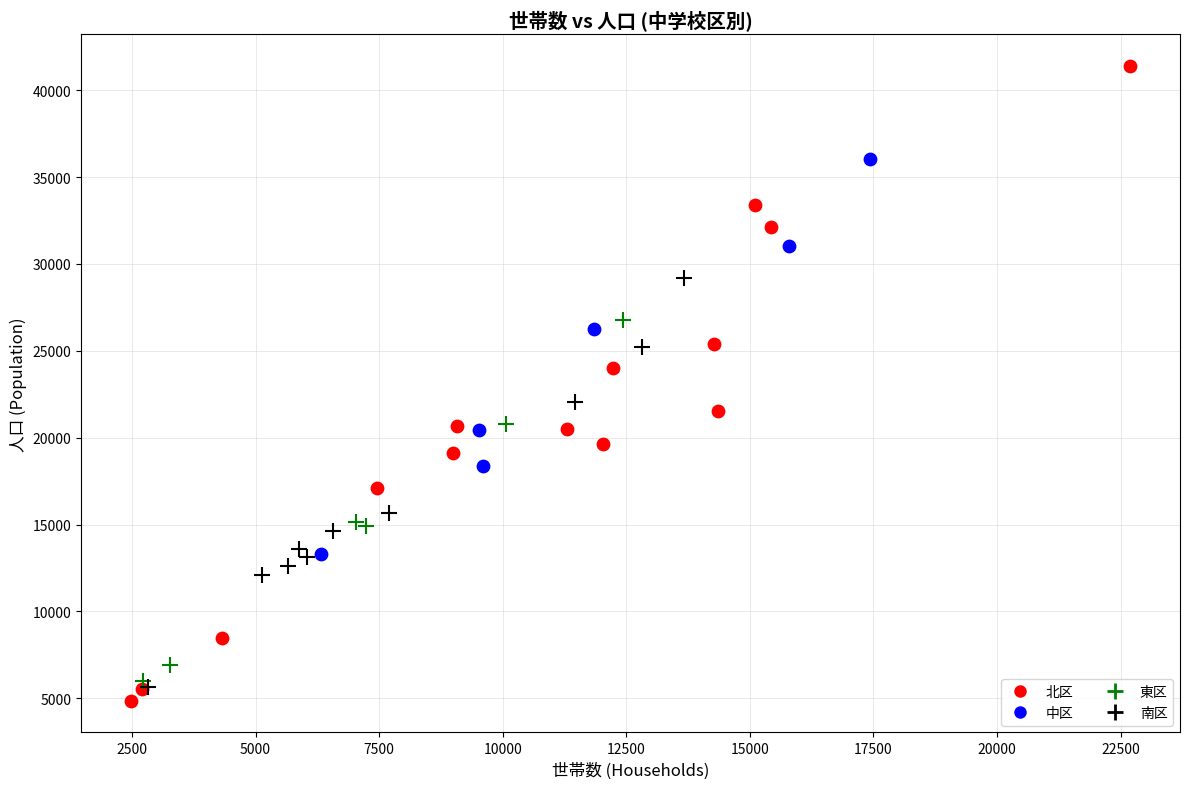

What are all the series names shown in the legend?

北区, 中区, 東区, 南区